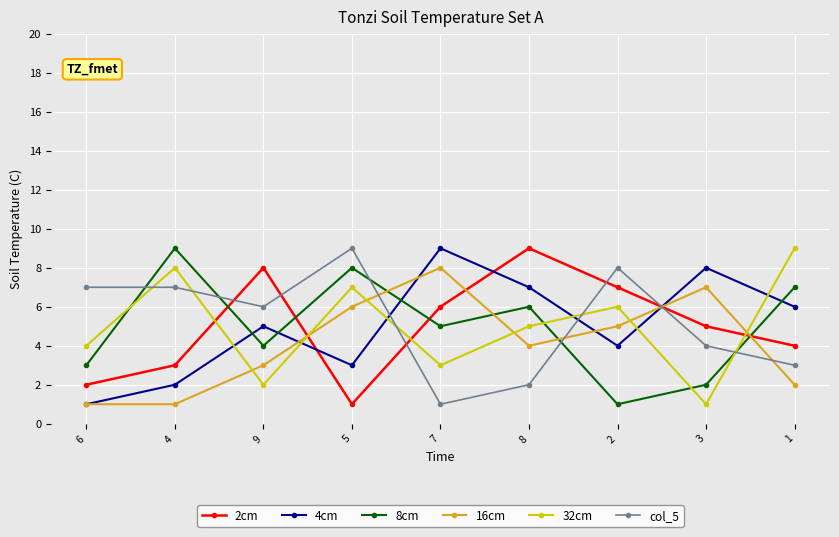

How many lines are shown in the chart?

6